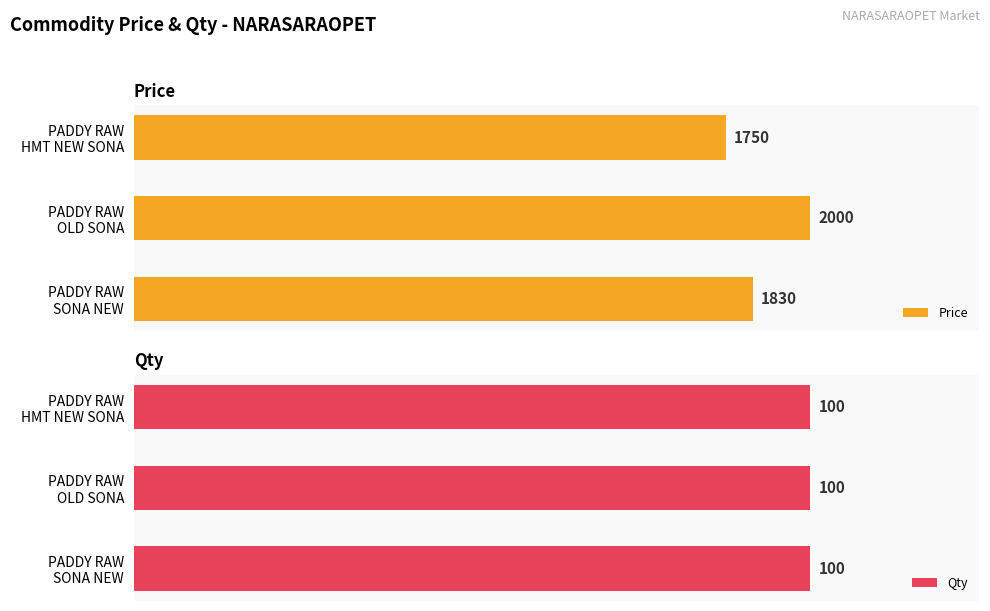

The Price series shows 2686.6 at PADDY RAW OLD SONA. True or false?

False